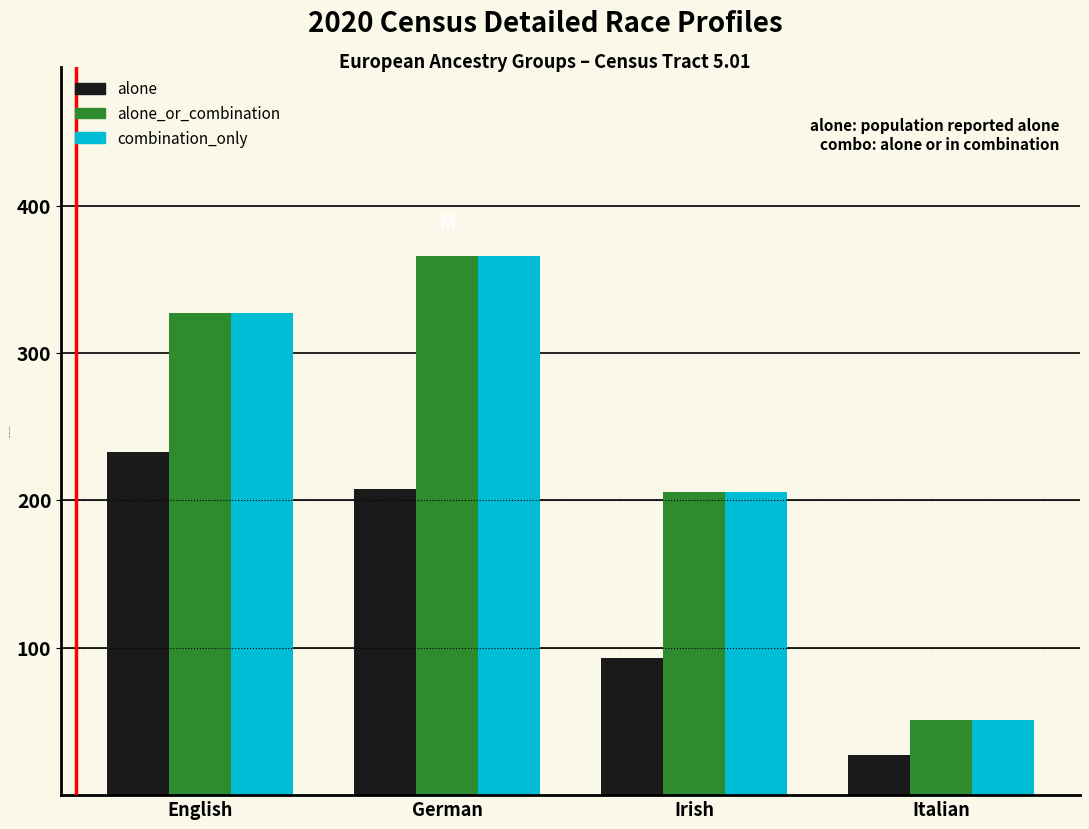

Reading left to right, extract all data points from this chart.

alone: English=233	German=208	Irish=93	Italian=27
alone_or_combination: English=327	German=366	Irish=206	Italian=51
combination_only: English=327	German=366	Irish=206	Italian=51